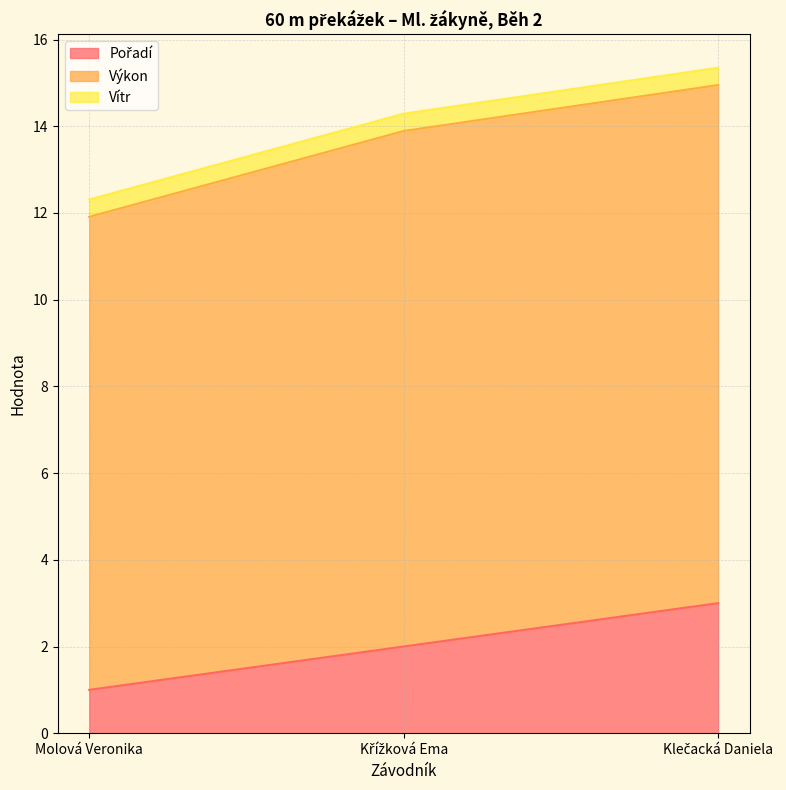

Rank the series at Křížková Ema from lowest to highest value.

Vítr, Pořadí, Výkon